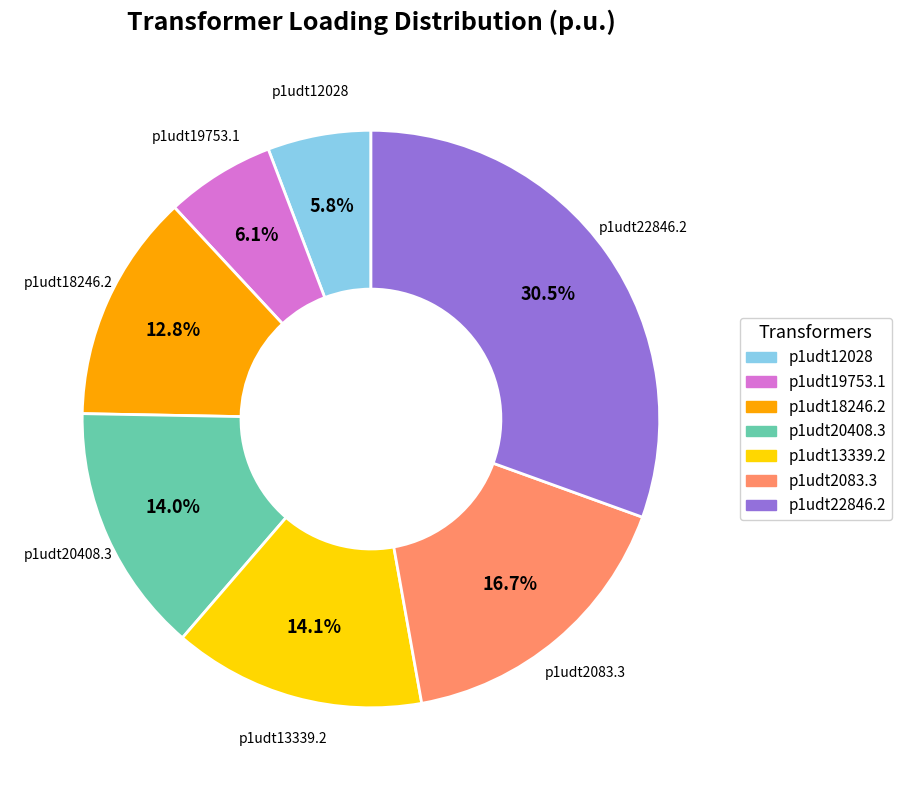

What is the largest slice in the pie chart?

p1udt22846.2